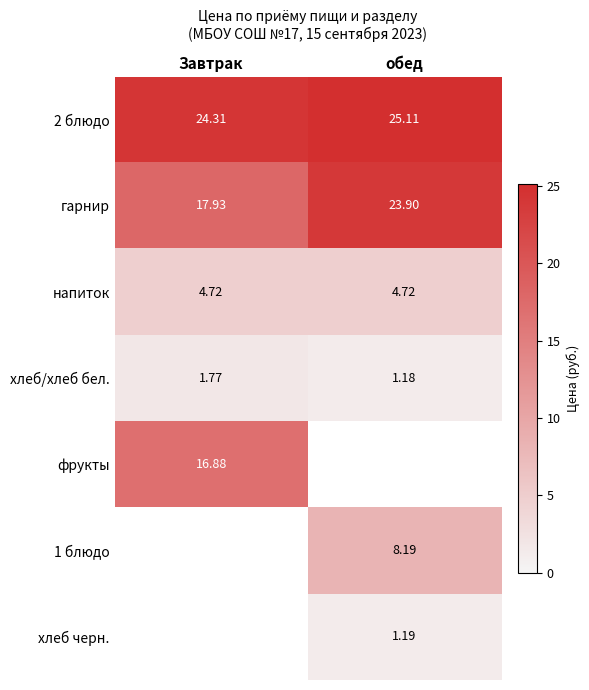

Which has a higher value, обед or Завтрак?

обед